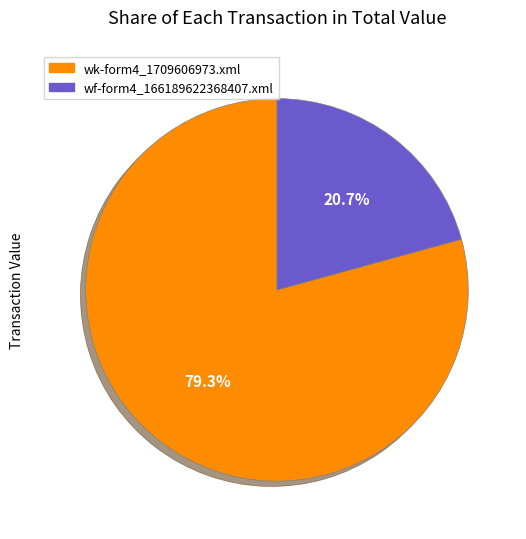

What is the total percentage of wk-form4_1709606973.xml and wf-form4_166189622368407.xml?

100.0%